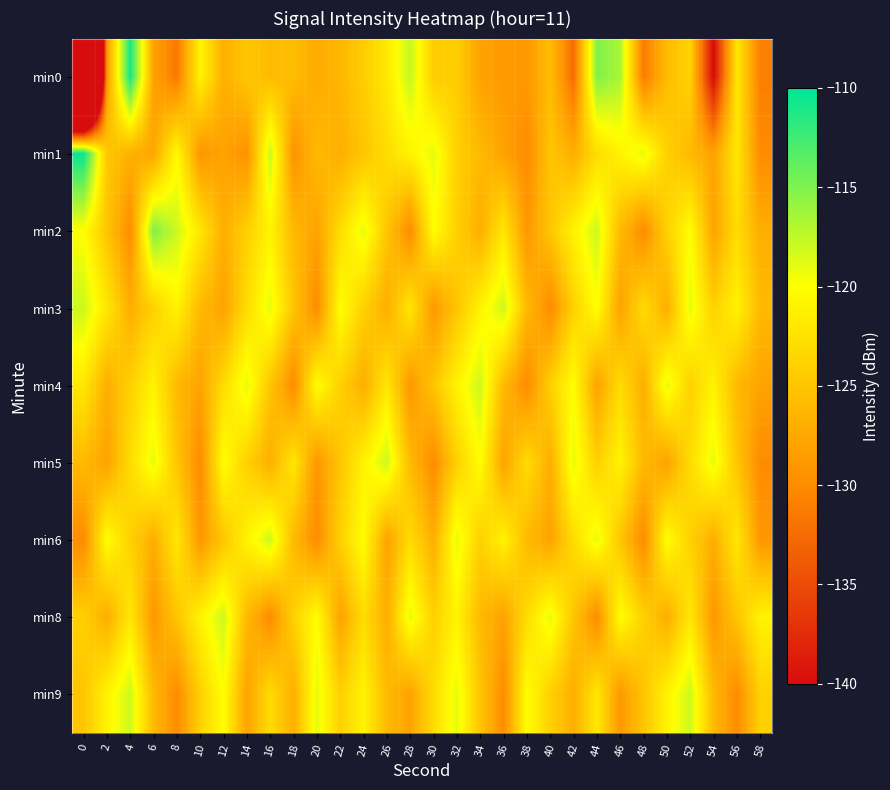

How many distinct data groups are displayed?

9